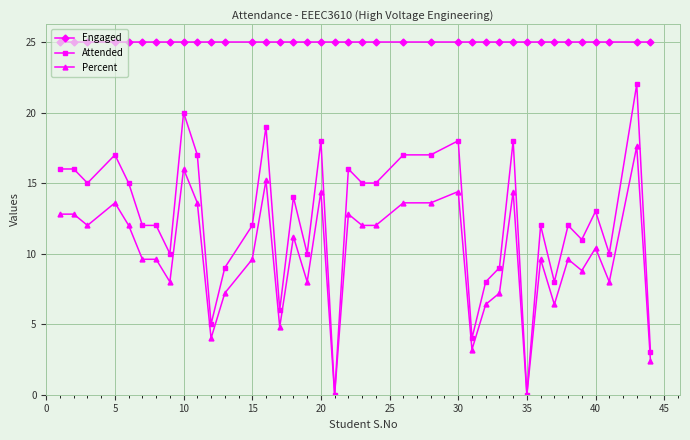

Which series has the widest spread of values?

Attended